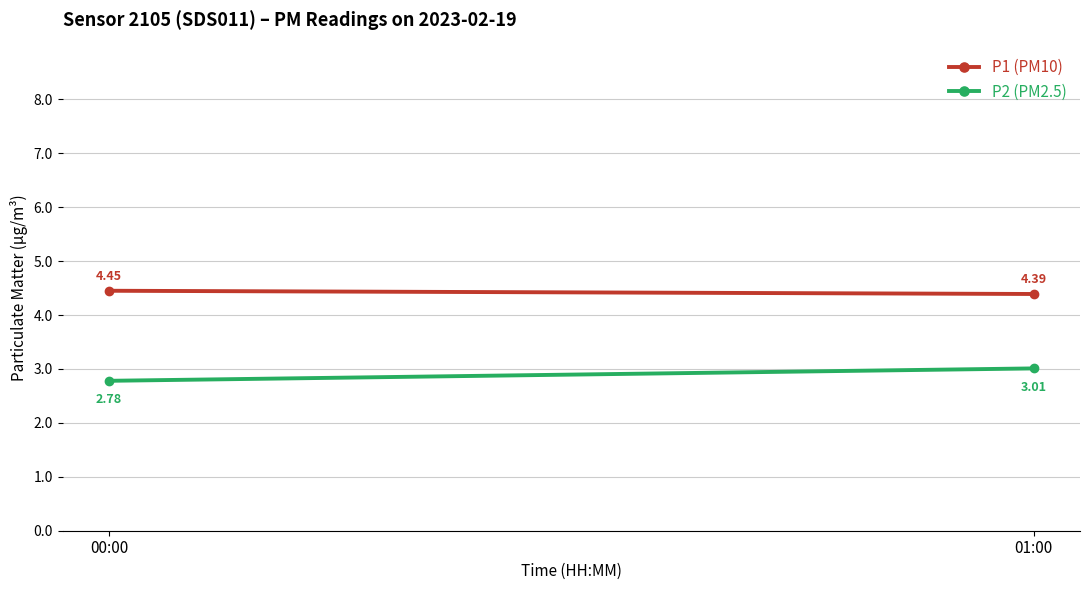

Rank the series at 00:00 from highest to lowest value.

P1 (PM10), P2 (PM2.5)